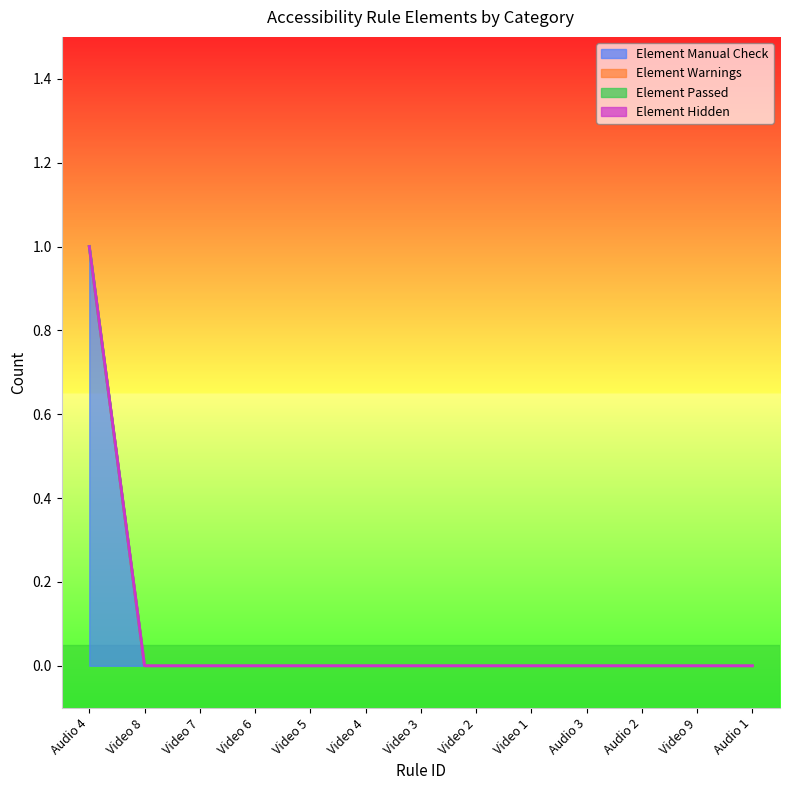

True or false: Element Hidden and Element Manual Check intersect in this chart.

False